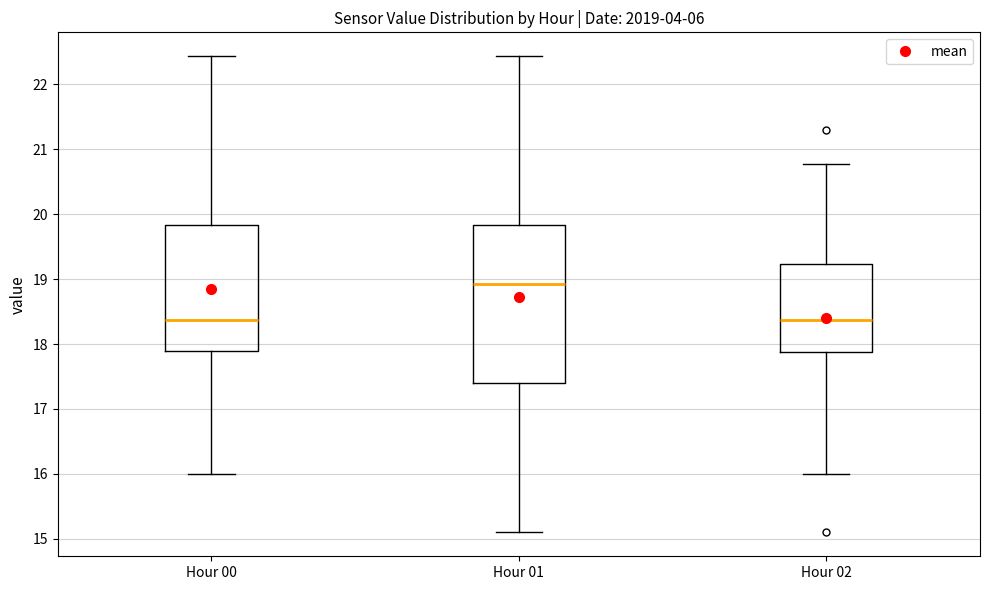

Comparing the boxes themselves (not the whiskers), which one is the tallest?

Hour 01